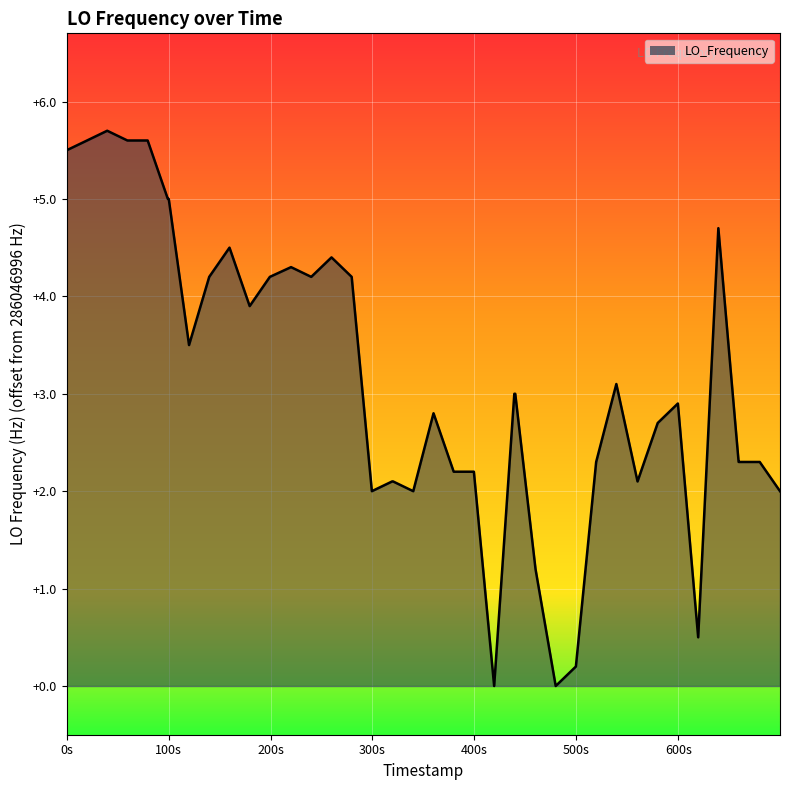

Does the chart have visible grid lines?

Yes